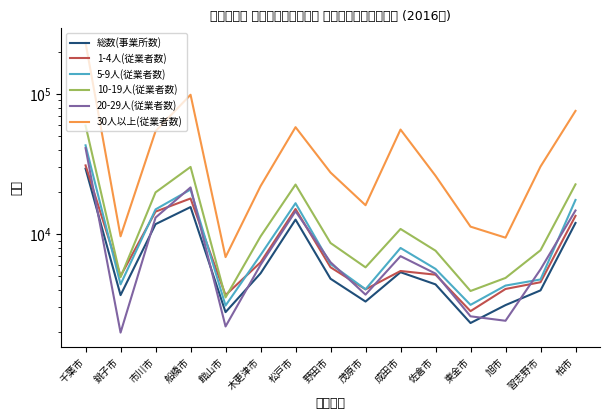

True or false: 1-4人(従業者数) has a value of 4485 at 東金市.

False